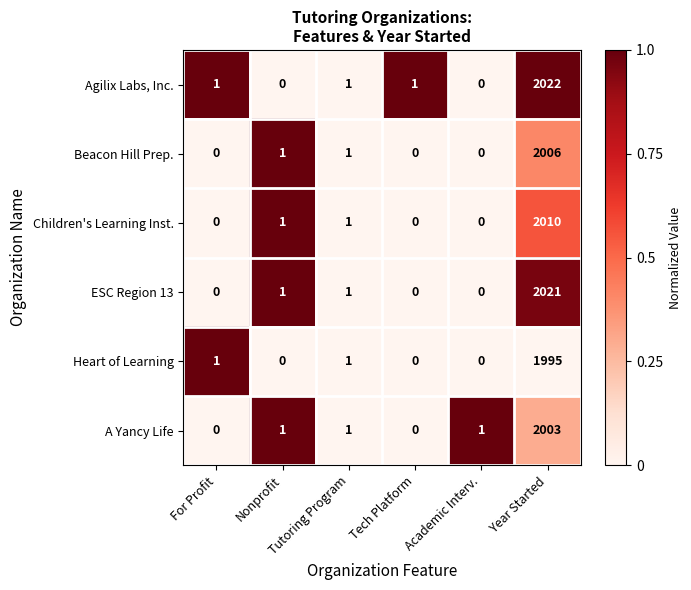

How many categories are shown in the chart?

6